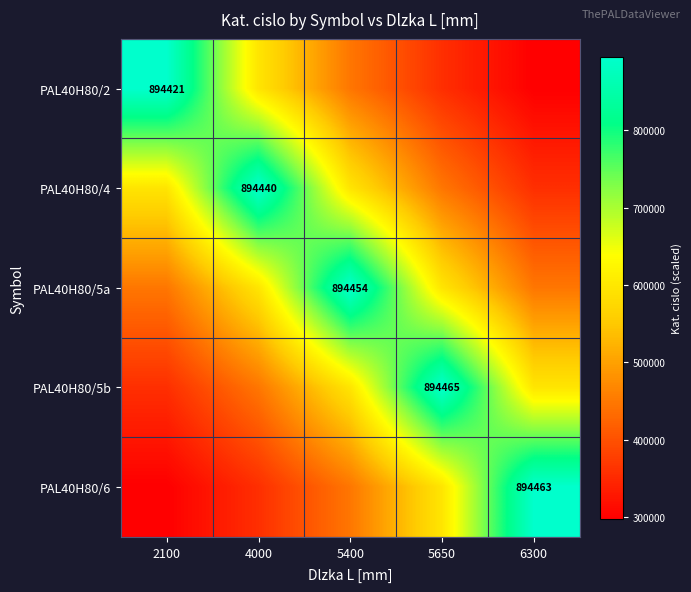

What is the sum of the PAL40H80/2 values at 4000 and 2100?

1490701.7